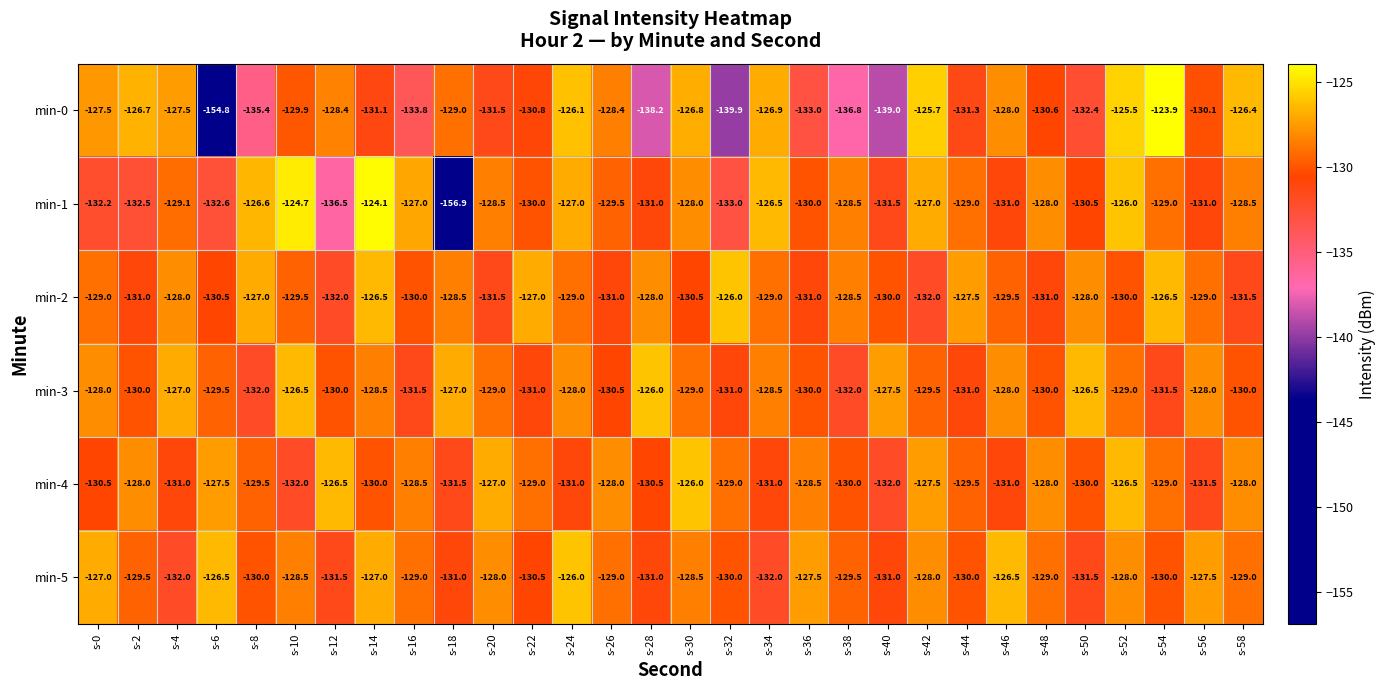

At which category is the sum across all series the highest?

s-52